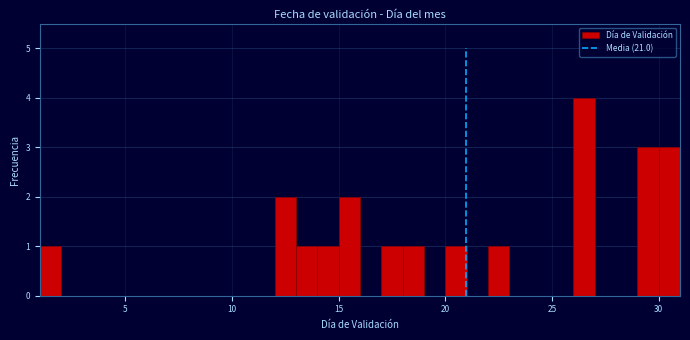

Around what value on the x-axis is the tallest bar? Give the approximate position of its centre, as read against the axis.

26.5